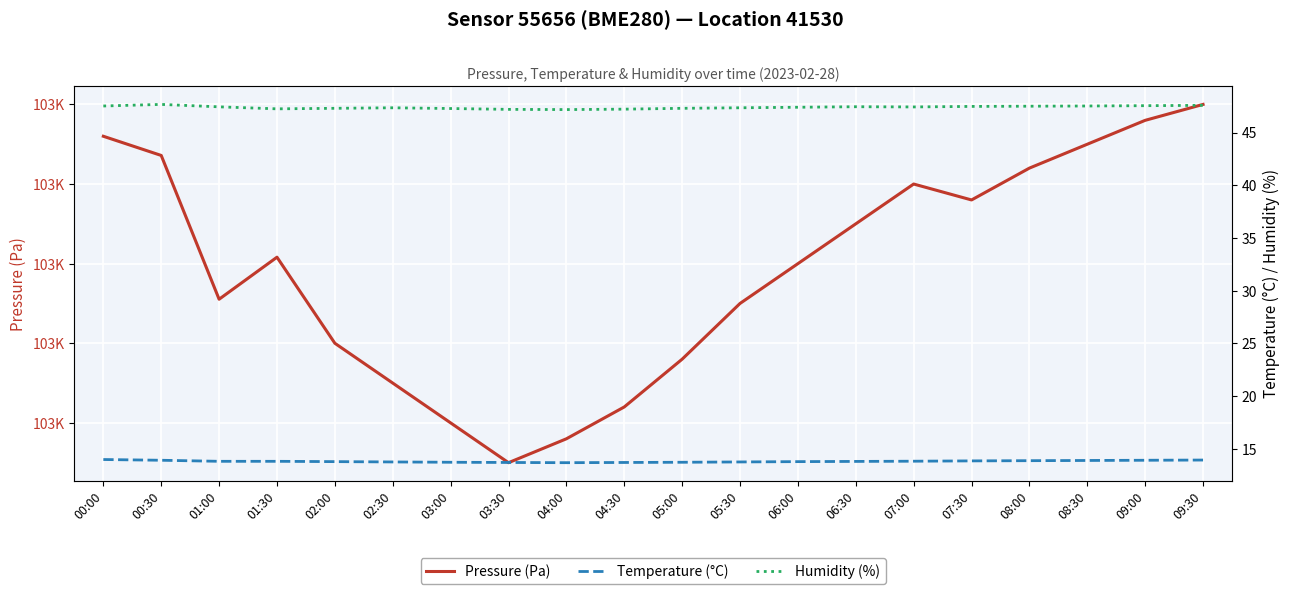

Reading left to right, list all the values displayed in this chart.

Pressure (Pa): 00:00=103456.0	00:30=103453.6	01:00=103435.5	01:30=103440.8	02:00=103430.0	02:30=103425.0	03:00=103420.0	03:30=103415.0	04:00=103418.0	04:30=103422.0	05:00=103428.0	05:30=103435.0	06:00=103440.0	06:30=103445.0	07:00=103450.0	07:30=103448.0	08:00=103452.0	08:30=103455.0	09:00=103458.0	09:30=103460.0
Temperature (°C): 00:00=14.0	00:30=13.9	01:00=13.8	01:30=13.8	02:00=13.8	02:30=13.8	03:00=13.7	03:30=13.7	04:00=13.7	04:30=13.7	05:00=13.7	05:30=13.8	06:00=13.8	06:30=13.8	07:00=13.8	07:30=13.8	08:00=13.9	08:30=13.9	09:00=13.9	09:30=13.9
Humidity (%): 00:00=47.5	00:30=47.7	01:00=47.4	01:30=47.2	02:00=47.3	02:30=47.4	03:00=47.3	03:30=47.2	04:00=47.2	04:30=47.2	05:00=47.3	05:30=47.4	06:00=47.4	06:30=47.5	07:00=47.4	07:30=47.5	08:00=47.5	08:30=47.5	09:00=47.5	09:30=47.6